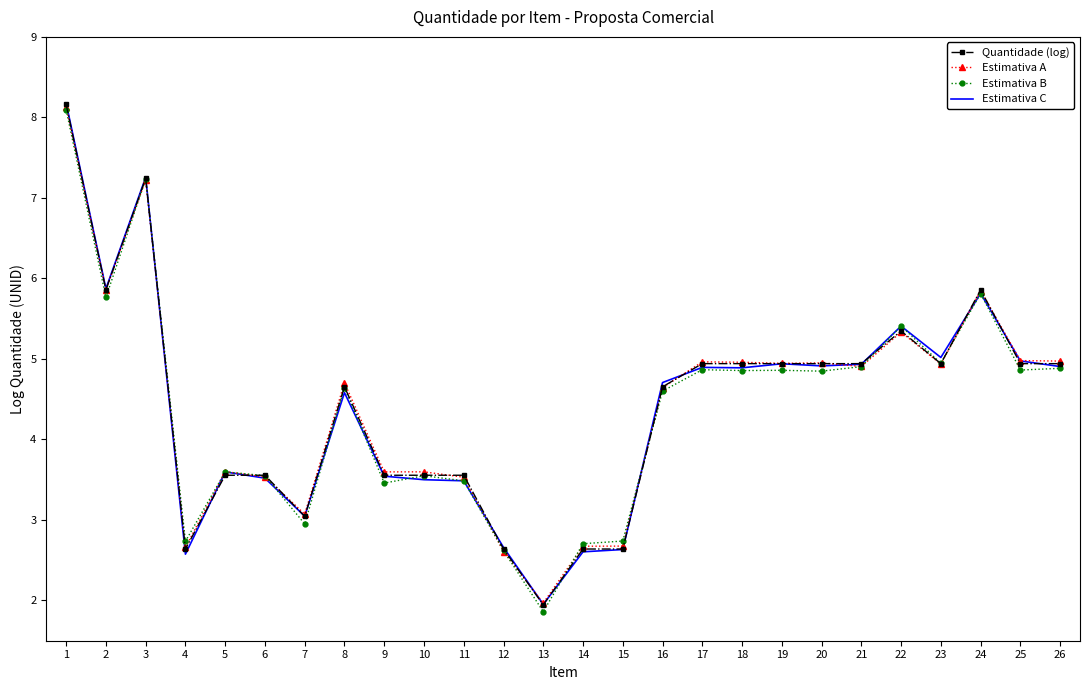

Reading right to left, extract all data points from this chart.

Quantidade (log): 26=4.9	25=4.9	24=5.9	23=4.9	22=5.3	21=4.9	20=4.9	19=4.9	18=4.9	17=4.9	16=4.7	15=2.6	14=2.6	13=1.9	12=2.6	11=3.6	10=3.6	9=3.6	8=4.7	7=3.0	6=3.6	5=3.6	4=2.6	3=7.2	2=5.9	1=8.2
Estimativa A: 26=5.0	25=5.0	24=5.8	23=4.9	22=5.3	21=4.9	20=5.0	19=4.9	18=5.0	17=5.0	16=4.6	15=2.7	14=2.7	13=2.0	12=2.6	11=3.5	10=3.6	9=3.6	8=4.7	7=3.1	6=3.5	5=3.6	4=2.7	3=7.2	2=5.9	1=8.1
Estimativa B: 26=4.9	25=4.9	24=5.8	23=4.9	22=5.4	21=4.9	20=4.8	19=4.9	18=4.9	17=4.9	16=4.6	15=2.7	14=2.7	13=1.9	12=2.6	11=3.5	10=3.5	9=3.5	8=4.6	7=3.0	6=3.5	5=3.6	4=2.7	3=7.2	2=5.8	1=8.1
Estimativa C: 26=4.9	25=5.0	24=5.8	23=5.0	22=5.4	21=4.9	20=4.9	19=4.9	18=4.9	17=4.9	16=4.7	15=2.6	14=2.6	13=2.0	12=2.7	11=3.5	10=3.5	9=3.5	8=4.6	7=3.0	6=3.5	5=3.6	4=2.6	3=7.3	2=5.9	1=8.2